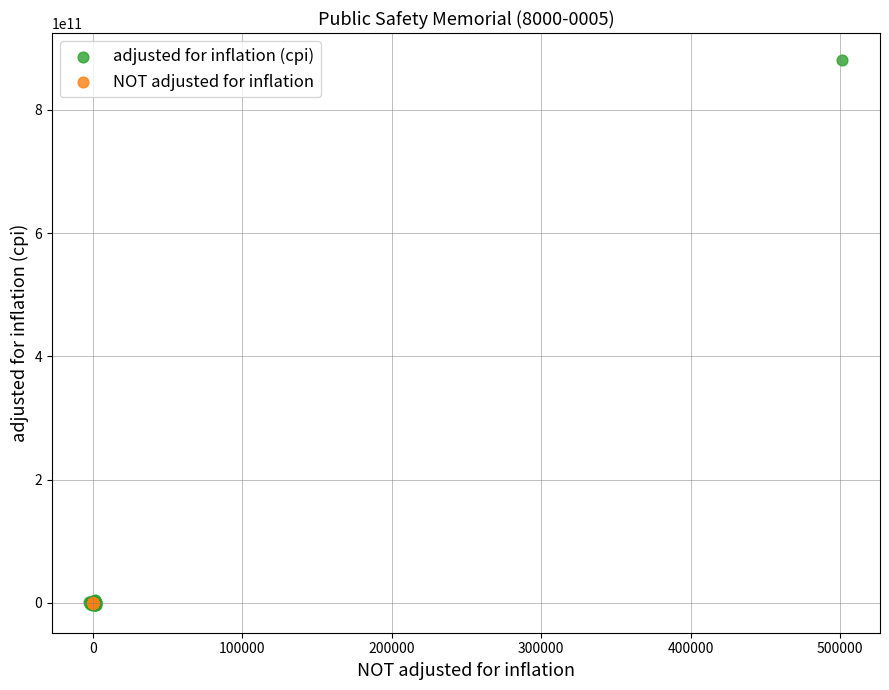

Which series has the largest Y range (max minus min)?

adjusted for inflation (cpi)